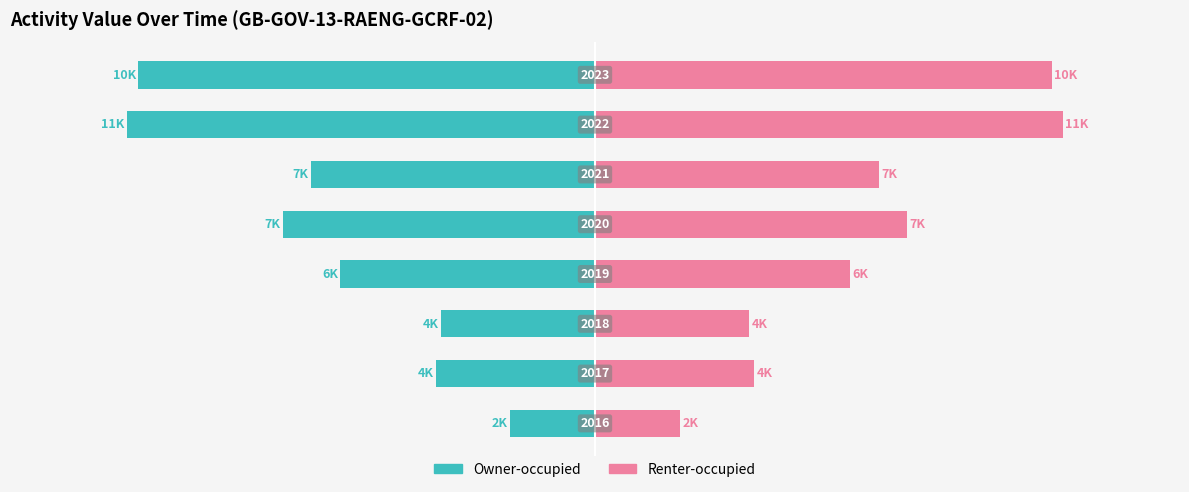

How many bars are there in each group?

2